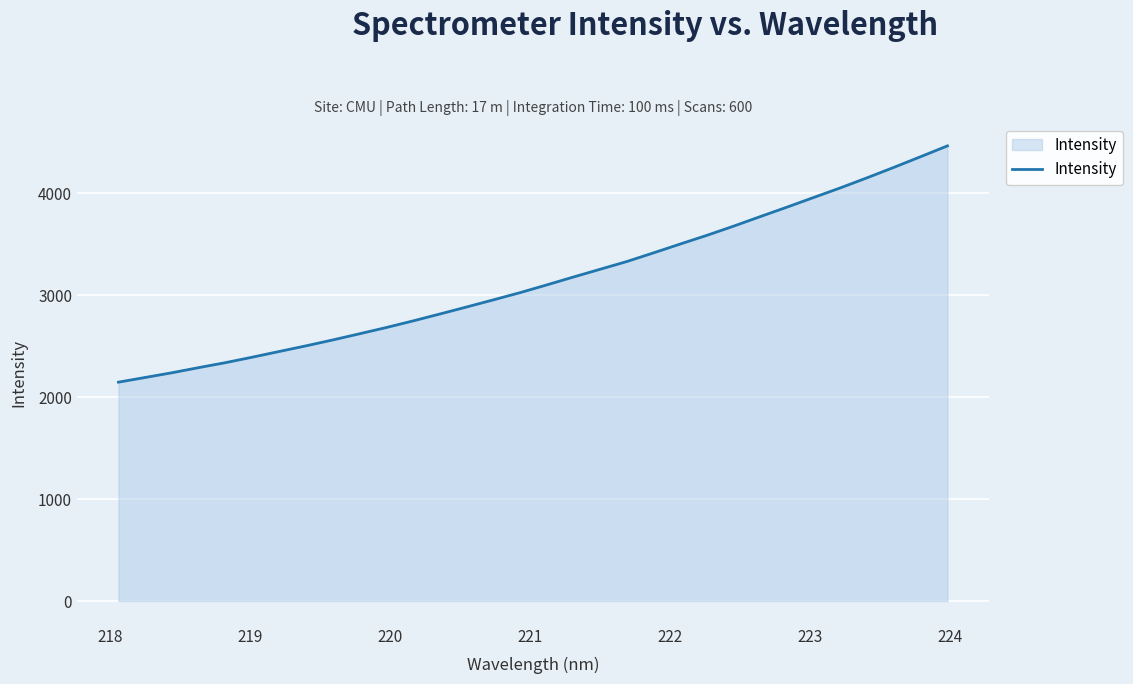

What is the maximum value shown in the chart?

4464.7